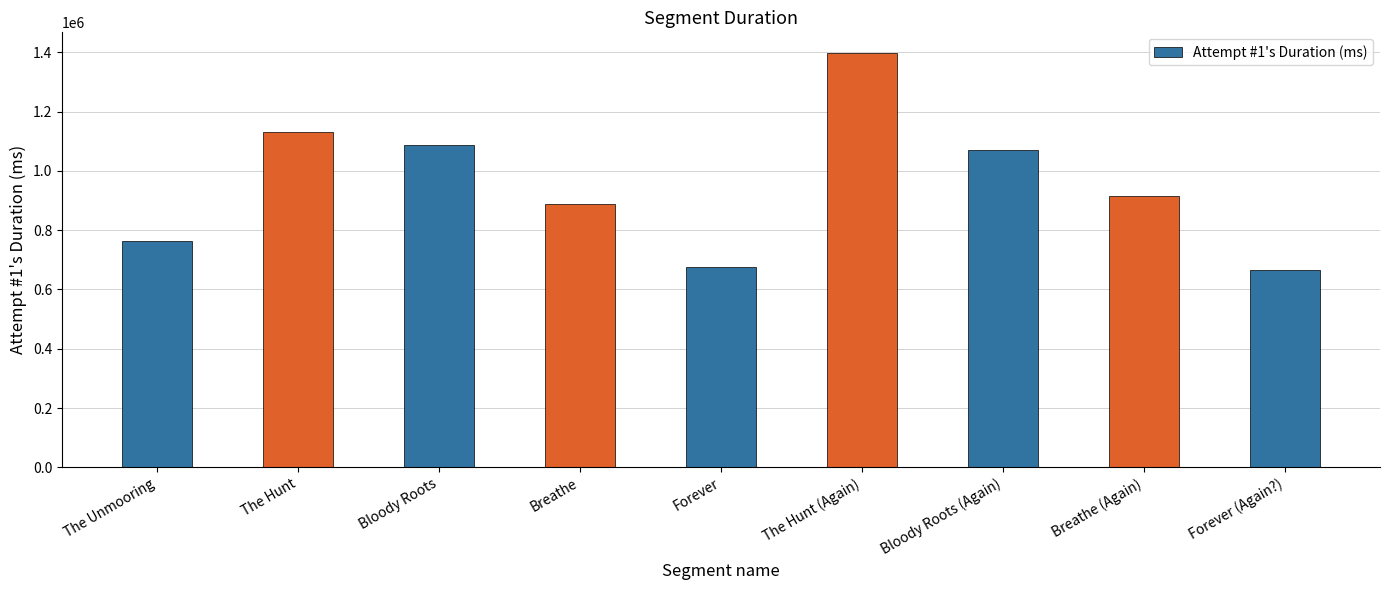

Is it true that the value at Breathe is 249961?

False